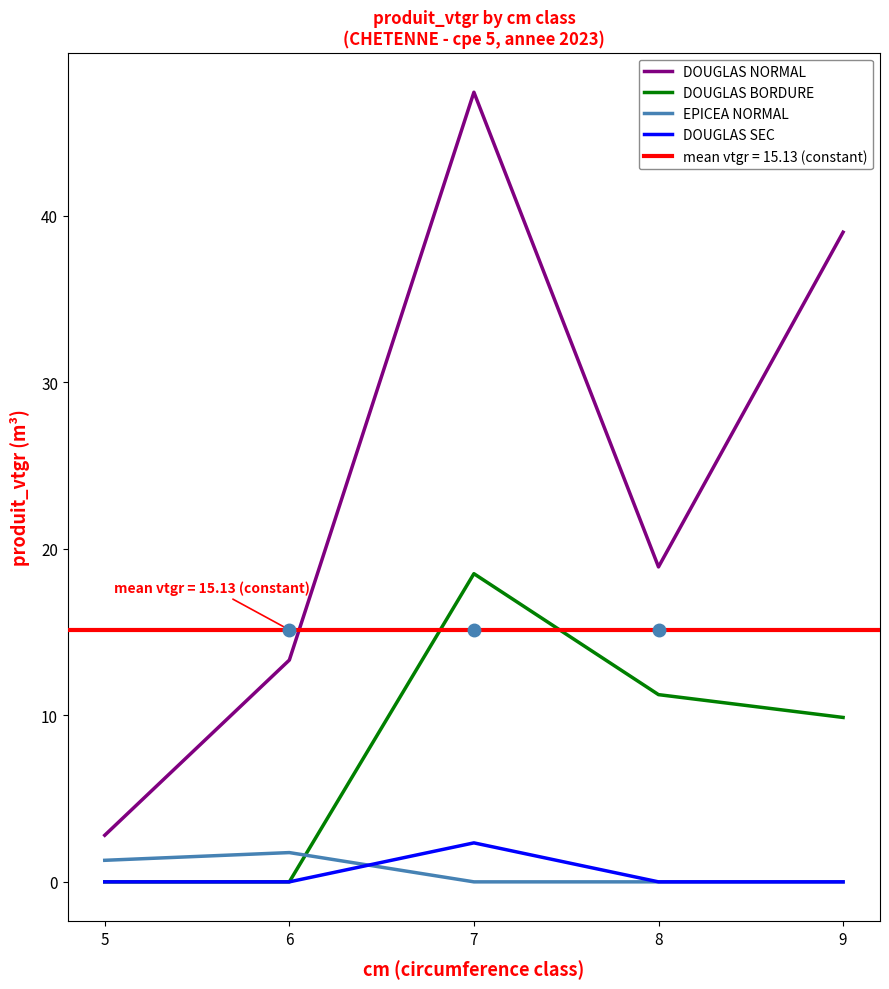

What is the value of the DOUGLAS NORMAL point at the 3rd from the left?

47.4